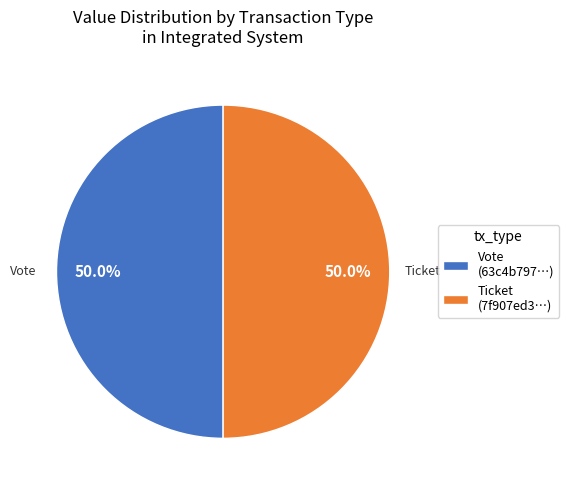

How much of the chart is everything except Ticket (7f907ed3…)?

50.0%